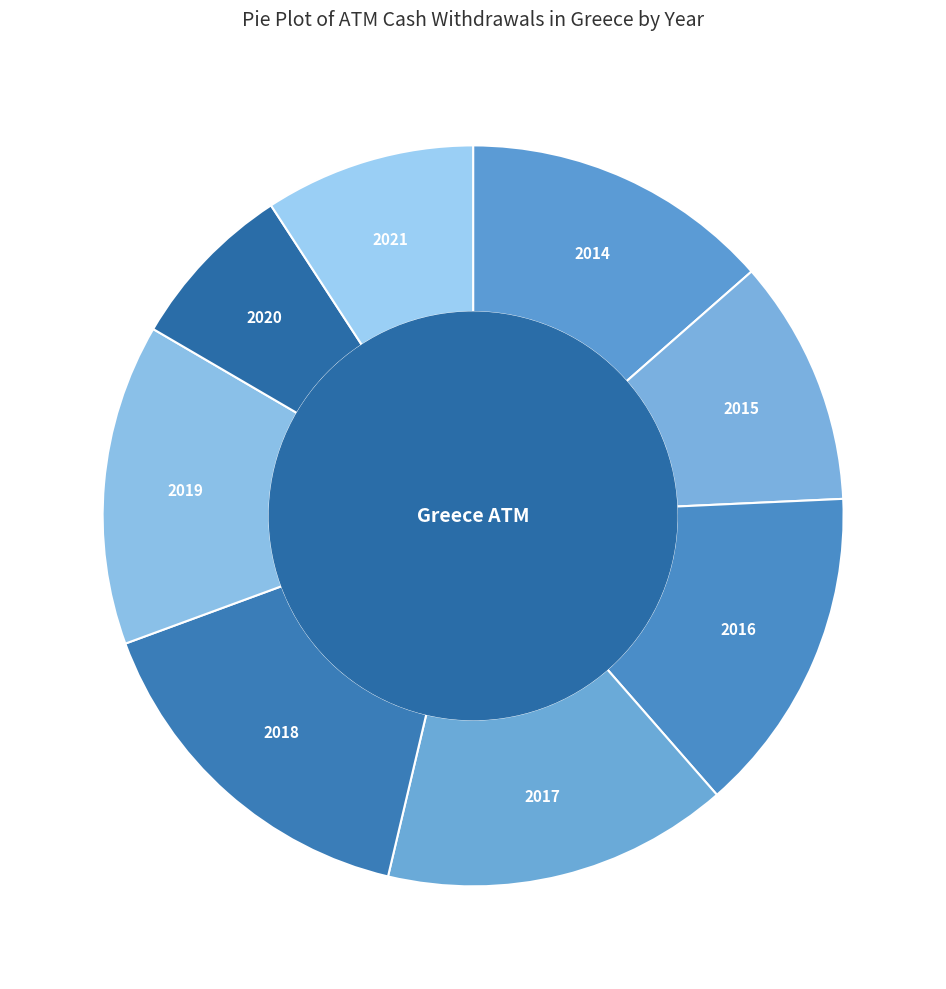

Between 2015 and 2018, which is larger?

2018